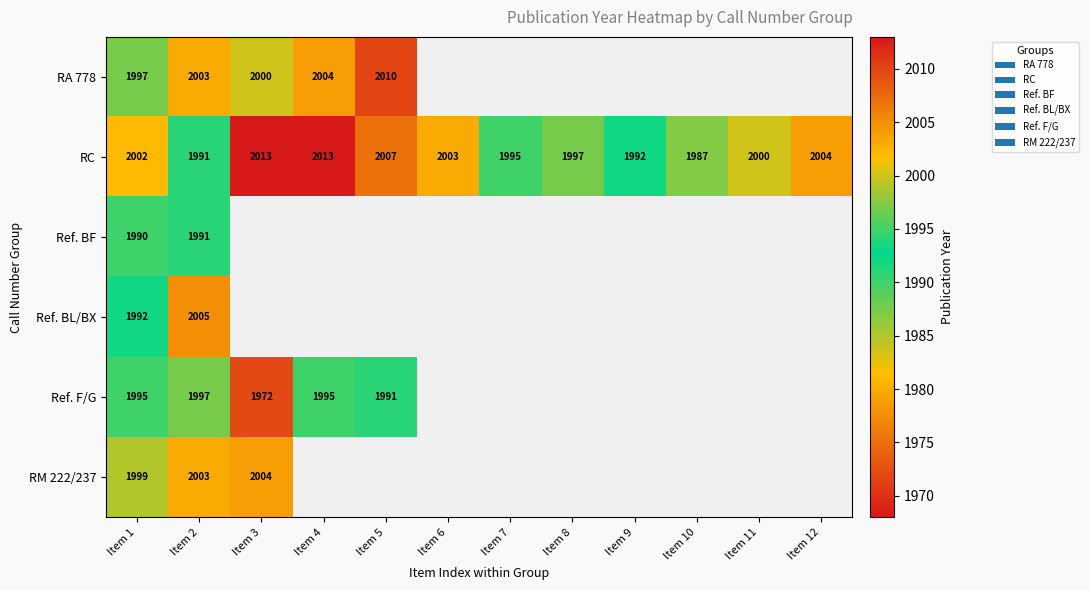

True or false: RC has a value of 2013 at Item 3.

True